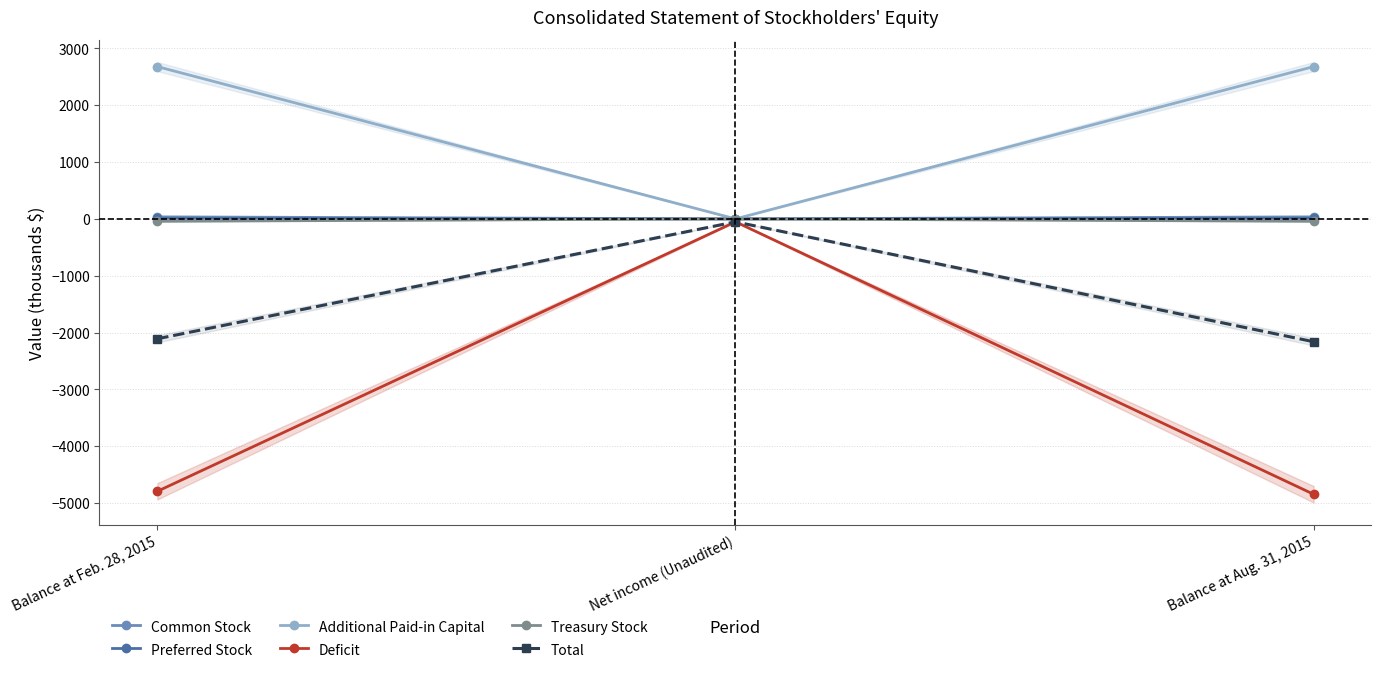

Is it true that Total equals -3200.9 at Balance at Feb. 28, 2015?

False